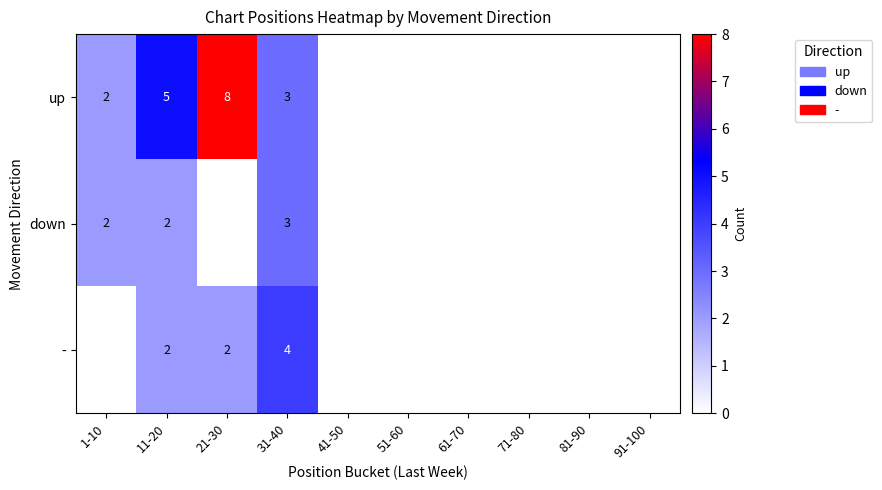

At which category is the sum across all series the highest?

21-30